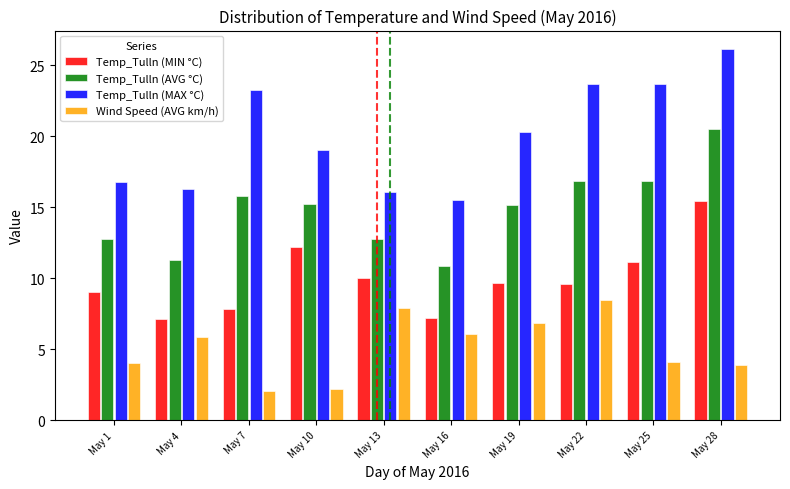

The Temp_Tulln (MIN °C) series shows 7.8 at May 7. True or false?

True